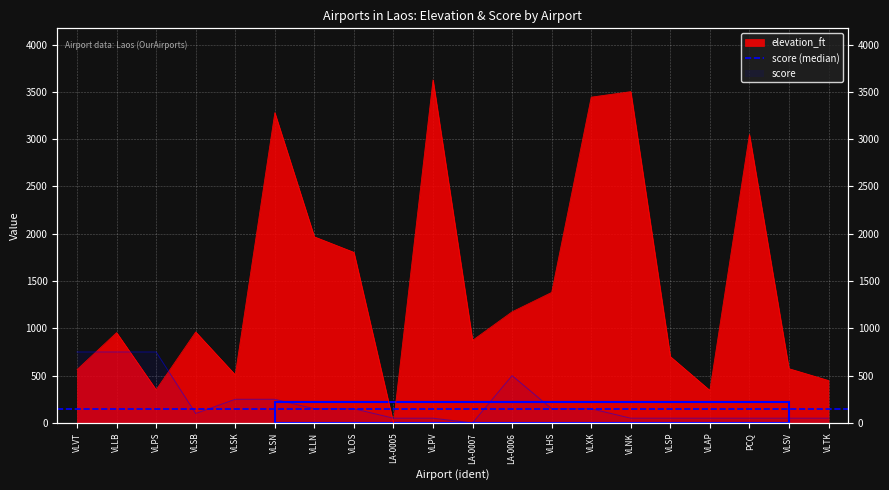

True or false: elevation_ft has a value of 1020 at VLSV.

False